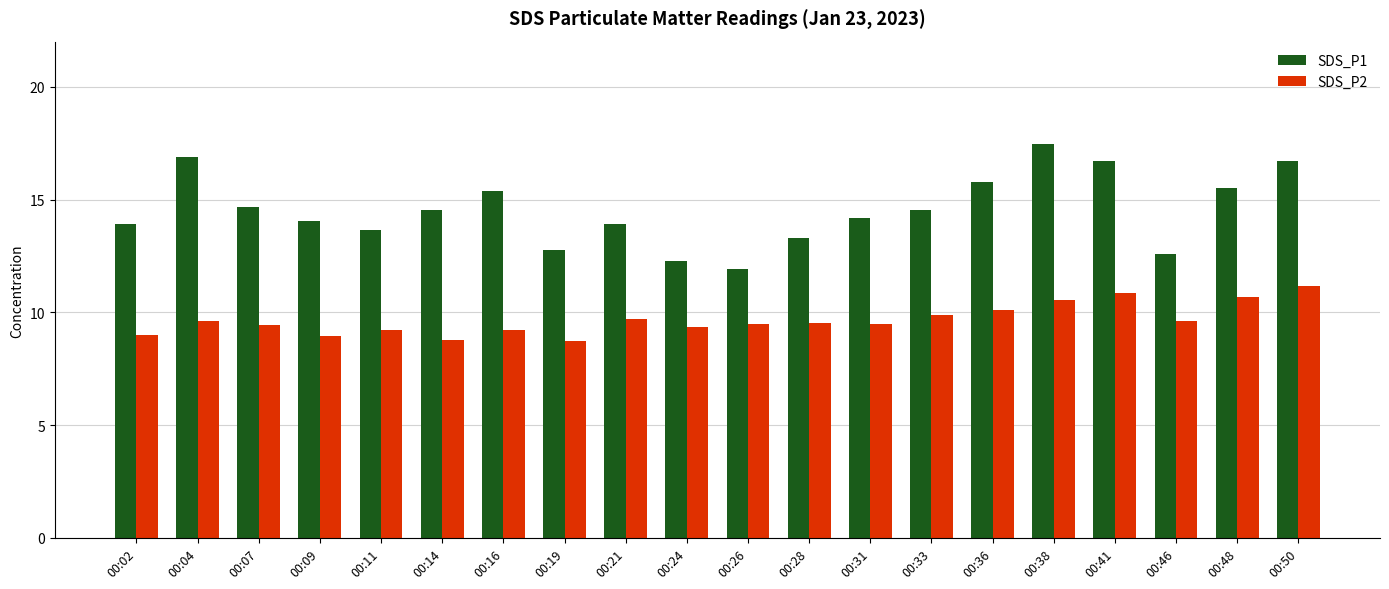

At which label does SDS_P1 first exceed 14?

00:04